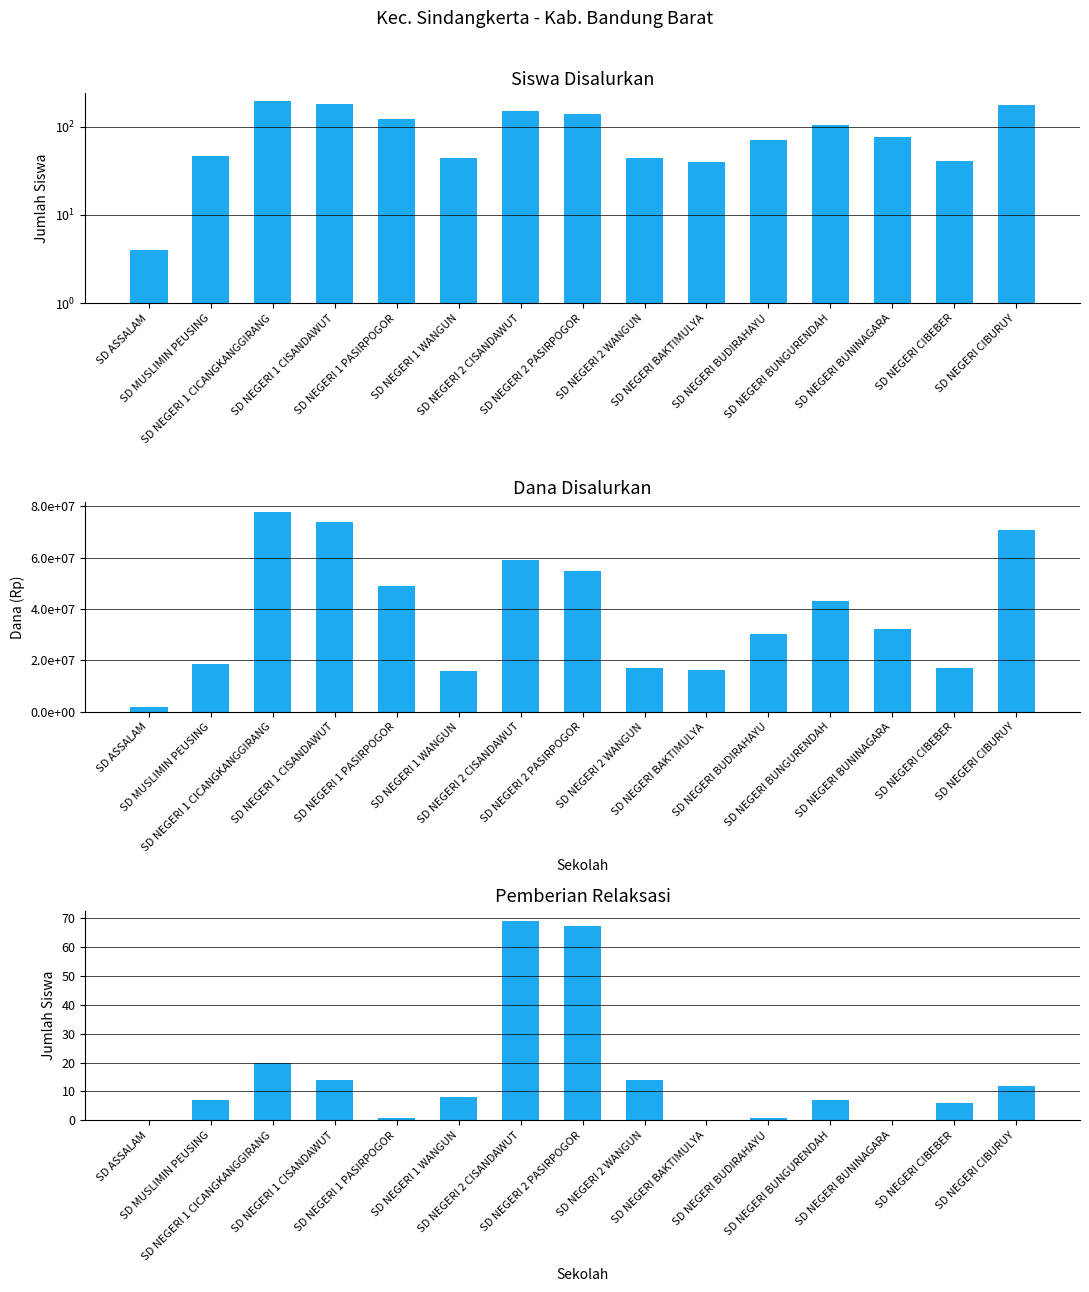

What is the difference between the second highest and minimum values in the Siswa Relaksasi series?

67